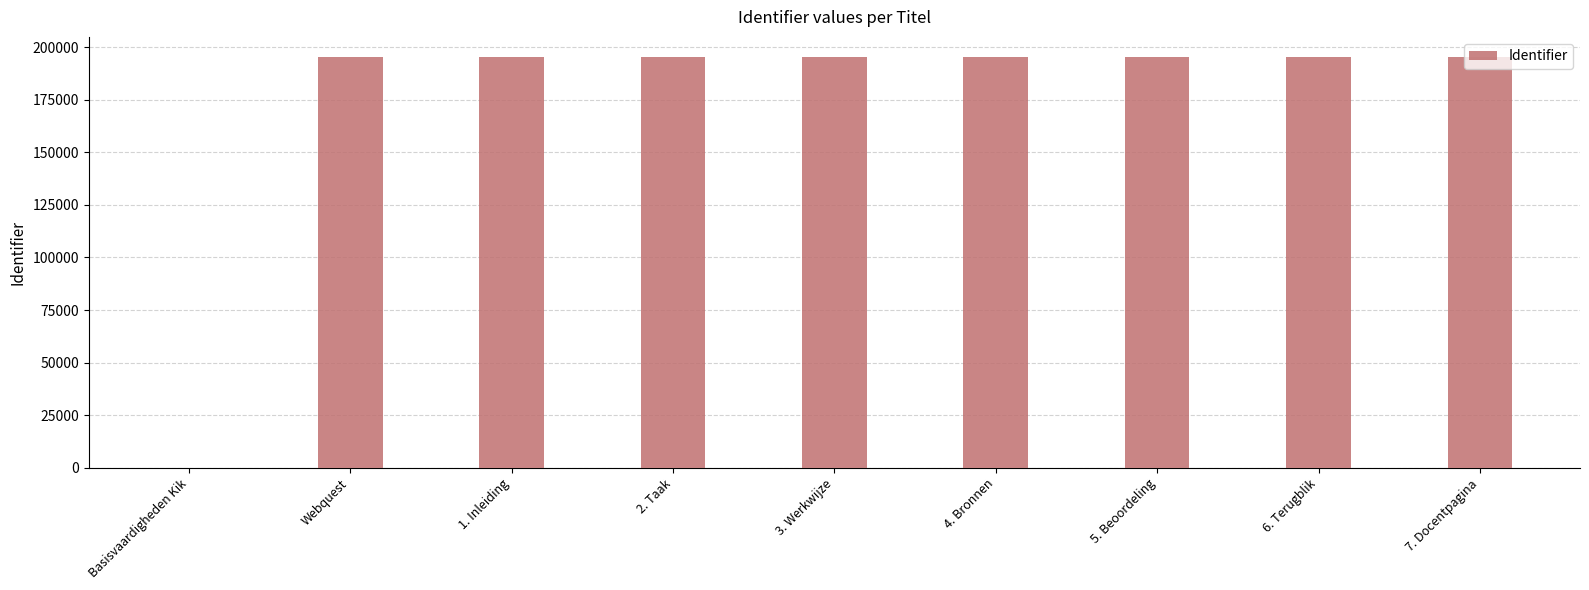

What is the maximum value shown in the chart?

195139